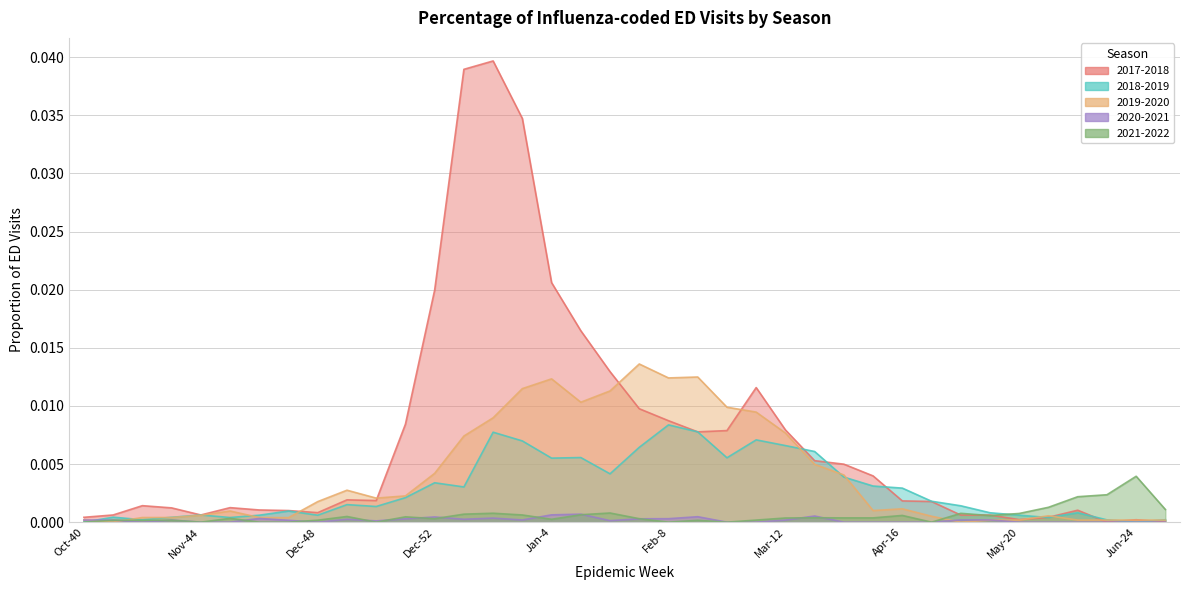

Reading right to left, list all the values displayed in this chart.

2017-2018: Jun-25=0.0	Jun-24=0.0	Jun-23=0.0	Jun-22=0.0	May-21=0.0	May-20=0.0	May-19=0.0	May-18=0.0	Apr-17=0.0	Apr-16=0.0	Apr-15=0.0	Apr-14=0.0	Apr-13=0.0	Mar-12=0.0	Mar-11=0.0	Mar-10=0.0	Mar-9=0.0	Feb-8=0.0	Feb-7=0.0	Feb-6=0.0	Feb-5=0.0	Jan-4=0.0	Jan-3=0.0	Jan-2=0.0	Jan-1=0.0	Dec-52=0.0	Dec-51=0.0	Dec-50=0.0	Dec-49=0.0	Dec-48=0.0	Nov-47=0.0	Nov-46=0.0	Nov-45=0.0	Nov-44=0.0	Oct-43=0.0	Oct-42=0.0	Oct-41=0.0	Oct-40=0.0
2018-2019: Jun-25=0.0	Jun-24=0.0	Jun-23=0.0	Jun-22=0.0	May-21=0.0	May-20=0.0	May-19=0.0	May-18=0.0	Apr-17=0.0	Apr-16=0.0	Apr-15=0.0	Apr-14=0.0	Apr-13=0.0	Mar-12=0.0	Mar-11=0.0	Mar-10=0.0	Mar-9=0.0	Feb-8=0.0	Feb-7=0.0	Feb-6=0.0	Feb-5=0.0	Jan-4=0.0	Jan-3=0.0	Jan-2=0.0	Jan-1=0.0	Dec-52=0.0	Dec-51=0.0	Dec-50=0.0	Dec-49=0.0	Dec-48=0.0	Nov-47=0.0	Nov-46=0.0	Nov-45=0.0	Nov-44=0.0	Oct-43=0.0	Oct-42=0.0	Oct-41=0.0	Oct-40=0.0
2019-2020: Jun-25=0.0	Jun-24=0.0	Jun-23=0.0	Jun-22=0.0	May-21=0.0	May-20=0.0	May-19=0.0	May-18=0.0	Apr-17=0.0	Apr-16=0.0	Apr-15=0.0	Apr-14=0.0	Apr-13=0.0	Mar-12=0.0	Mar-11=0.0	Mar-10=0.0	Mar-9=0.0	Feb-8=0.0	Feb-7=0.0	Feb-6=0.0	Feb-5=0.0	Jan-4=0.0	Jan-3=0.0	Jan-2=0.0	Jan-1=0.0	Dec-52=0.0	Dec-51=0.0	Dec-50=0.0	Dec-49=0.0	Dec-48=0.0	Nov-47=0.0	Nov-46=0.0	Nov-45=0.0	Nov-44=0.0	Oct-43=0.0	Oct-42=0.0	Oct-41=0.0	Oct-40=0.0
2020-2021: Jun-25=0.0	Jun-24=0.0	Jun-23=0.0	Jun-22=0.0	May-21=0.0	May-20=0.0	May-19=0.0	May-18=0.0	Apr-17=0.0	Apr-16=0.0	Apr-15=0.0	Apr-14=0.0	Apr-13=0.0	Mar-12=0.0	Mar-11=0.0	Mar-10=0.0	Mar-9=0.0	Feb-8=0.0	Feb-7=0.0	Feb-6=0.0	Feb-5=0.0	Jan-4=0.0	Jan-3=0.0	Jan-2=0.0	Jan-1=0.0	Dec-52=0.0	Dec-51=0.0	Dec-50=0.0	Dec-49=0.0	Dec-48=0.0	Nov-47=0.0	Nov-46=0.0	Nov-45=0.0	Nov-44=0.0	Oct-43=0.0	Oct-42=0.0	Oct-41=0.0	Oct-40=0.0
2021-2022: Jun-25=0.0	Jun-24=0.0	Jun-23=0.0	Jun-22=0.0	May-21=0.0	May-20=0.0	May-19=0.0	May-18=0.0	Apr-17=0.0	Apr-16=0.0	Apr-15=0.0	Apr-14=0.0	Apr-13=0.0	Mar-12=0.0	Mar-11=0.0	Mar-10=0.0	Mar-9=0.0	Feb-8=0.0	Feb-7=0.0	Feb-6=0.0	Feb-5=0.0	Jan-4=0.0	Jan-3=0.0	Jan-2=0.0	Jan-1=0.0	Dec-52=0.0	Dec-51=0.0	Dec-50=0.0	Dec-49=0.0	Dec-48=0.0	Nov-47=0.0	Nov-46=0.0	Nov-45=0.0	Nov-44=0.0	Oct-43=0.0	Oct-42=0.0	Oct-41=0.0	Oct-40=0.0